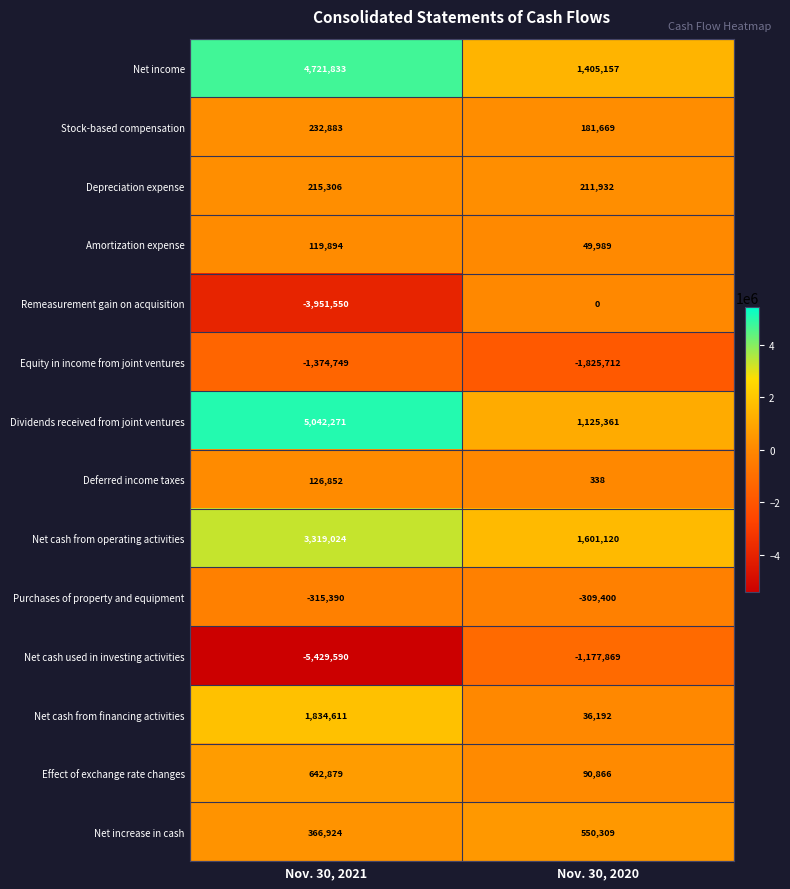

Read the Remeasurement gain on acquisition value at Nov. 30, 2021.

-3951550